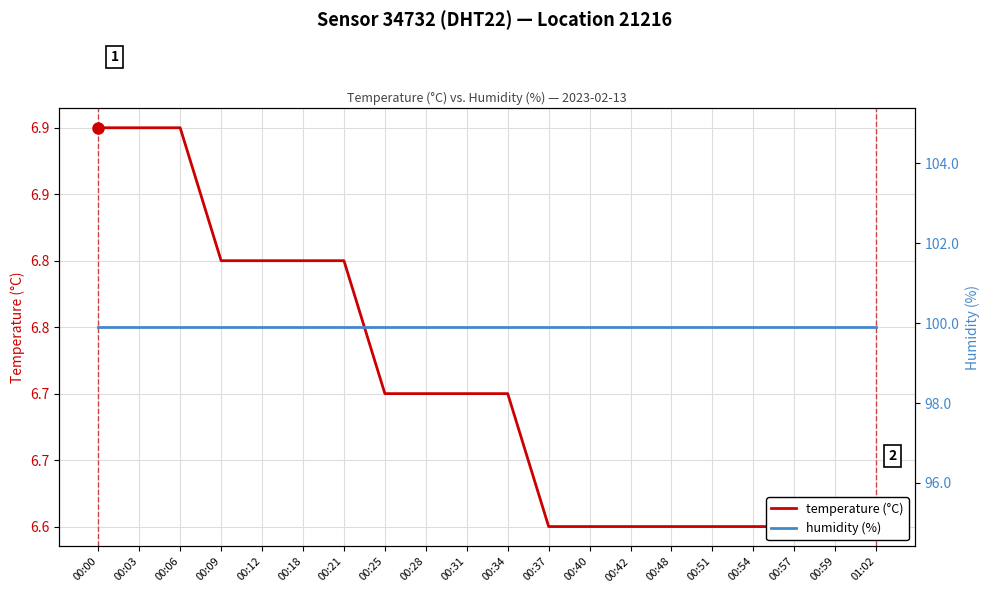

What is the label of the 19th point from the left?

00:59